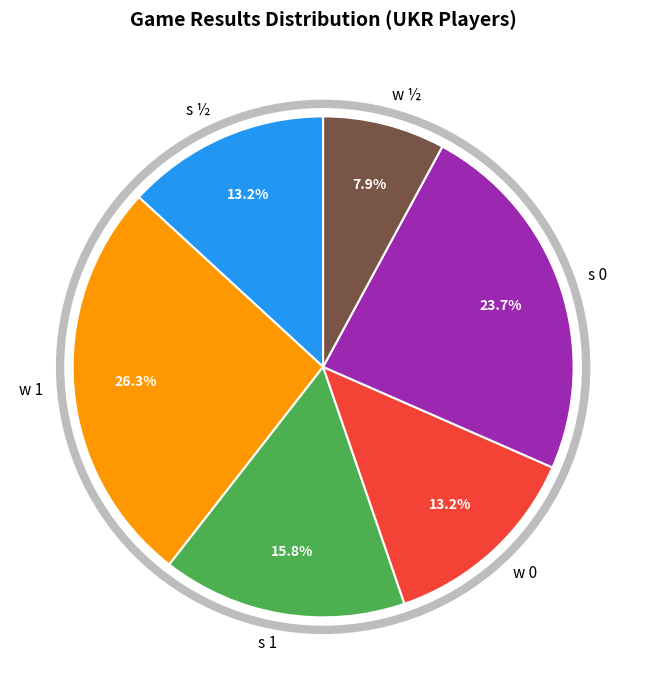

Between w 0 and s 0, which is larger?

s 0